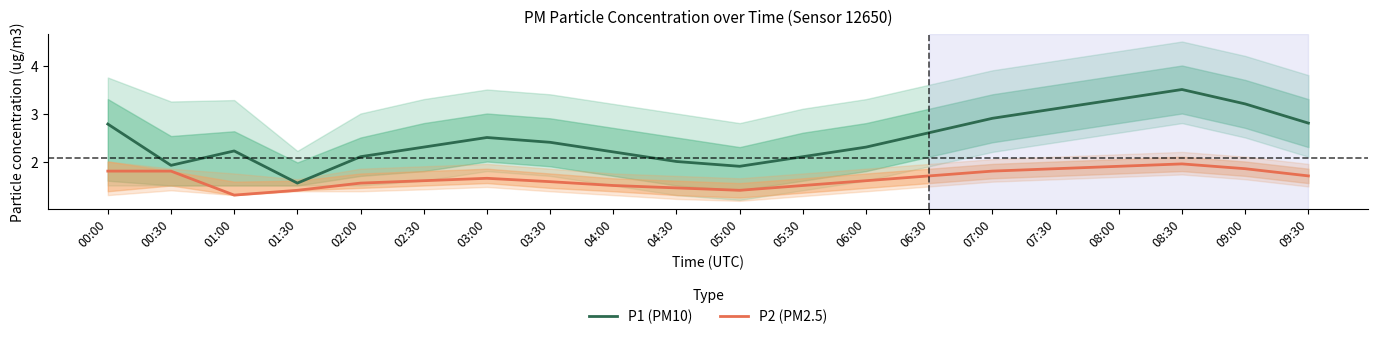

What is the difference between the maximum and minimum values in the P1 (PM10) series?

1.9